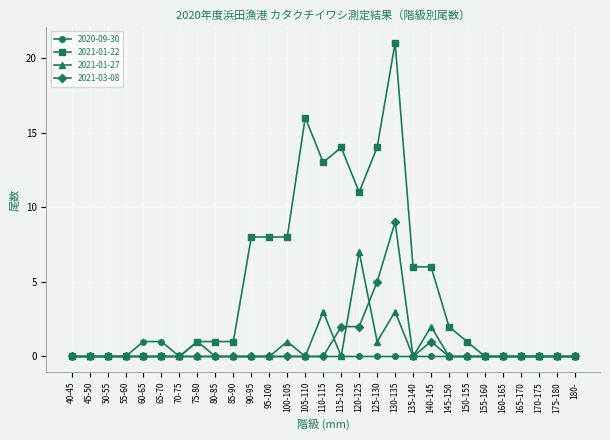

Count the 2021-03-08 values in the range 0 to 1.

25